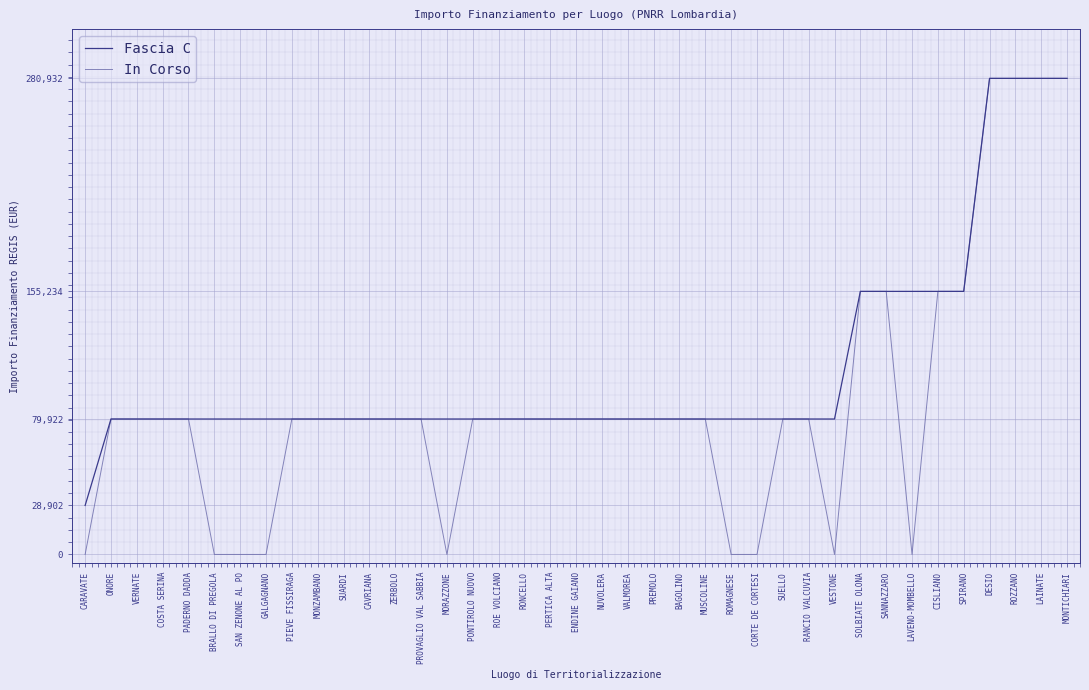

Which series has the largest range (max minus min)?

In Corso